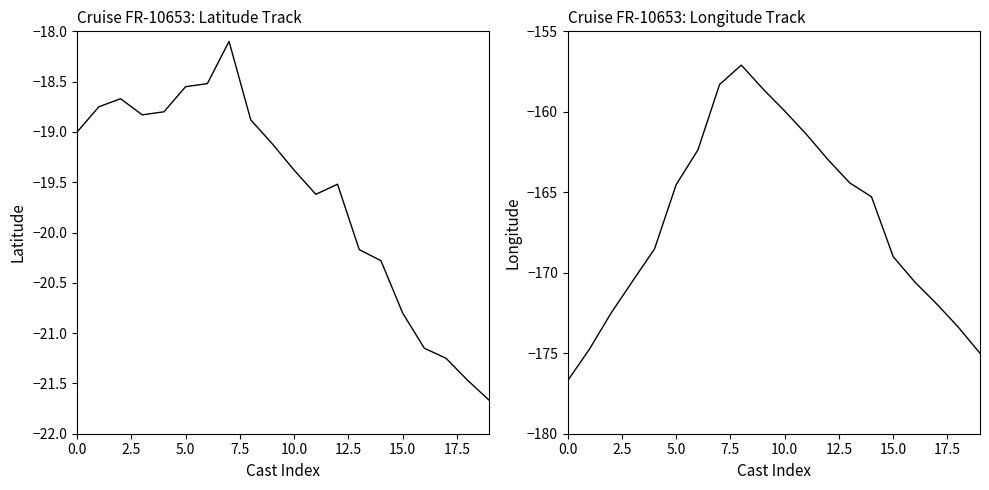

At how many categories does at least one series exceed -142?

20